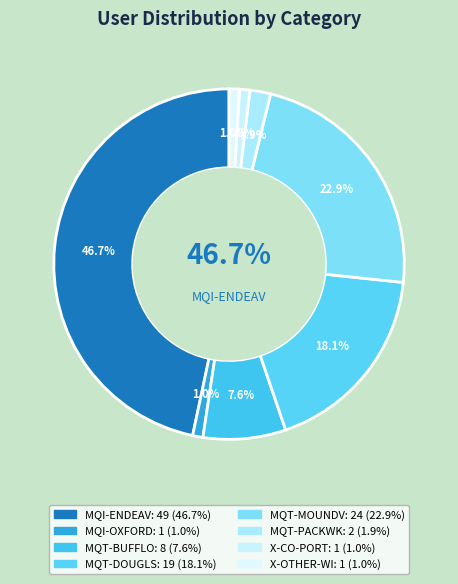

Is there any slice that represents more than half of the pie?

No